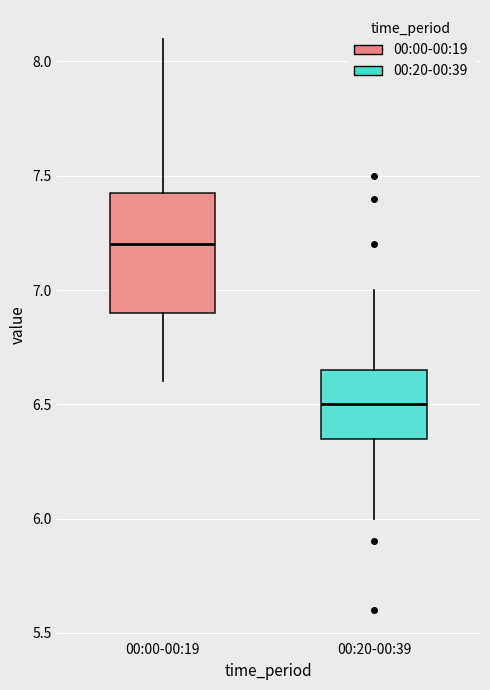

Which box has the highest median line?

00:00-00:19